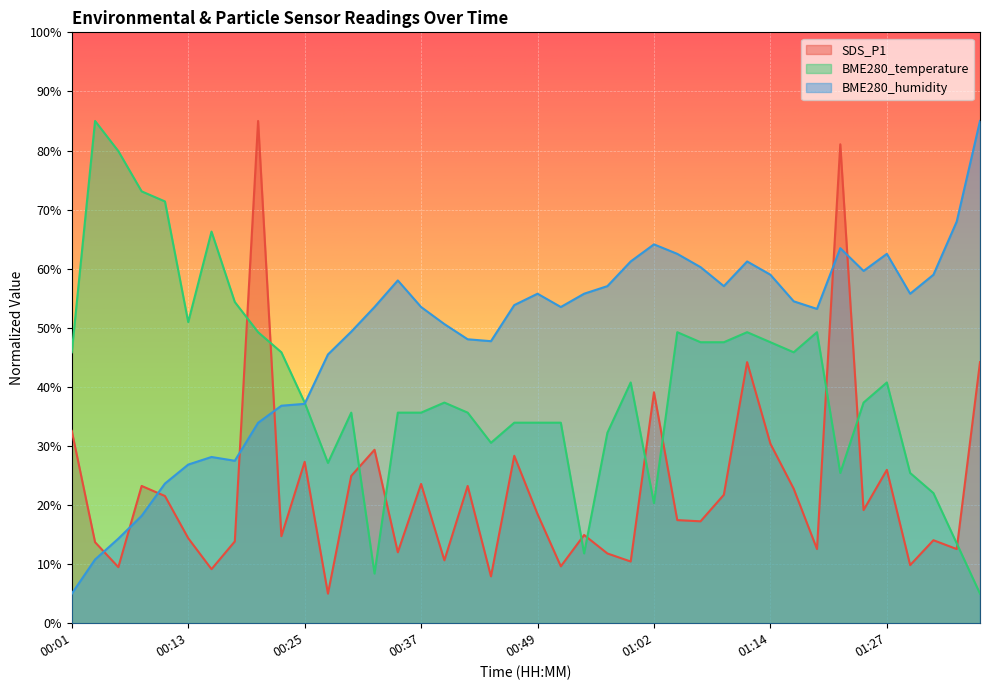

Which series has the largest range (max minus min)?

SDS_P1